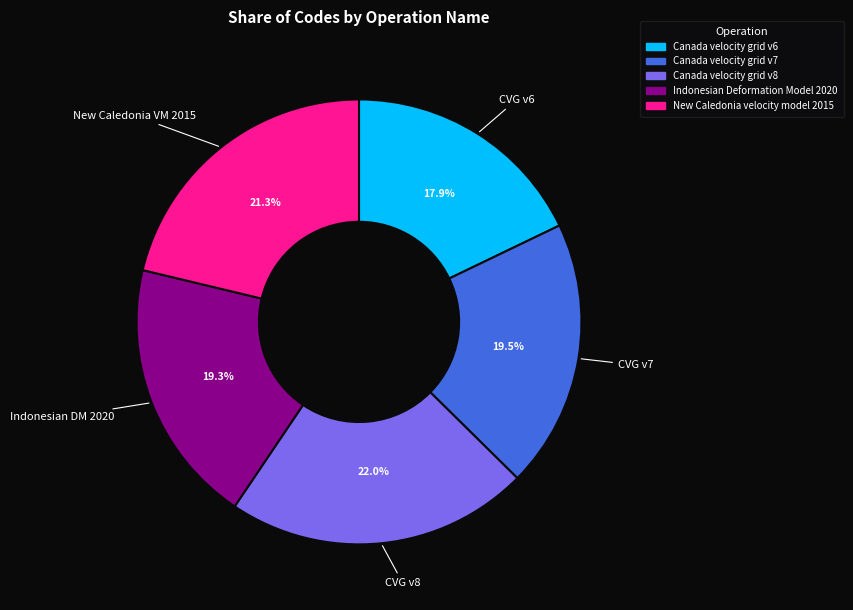

Does Canada velocity grid v7 represent more than half of the total?

No